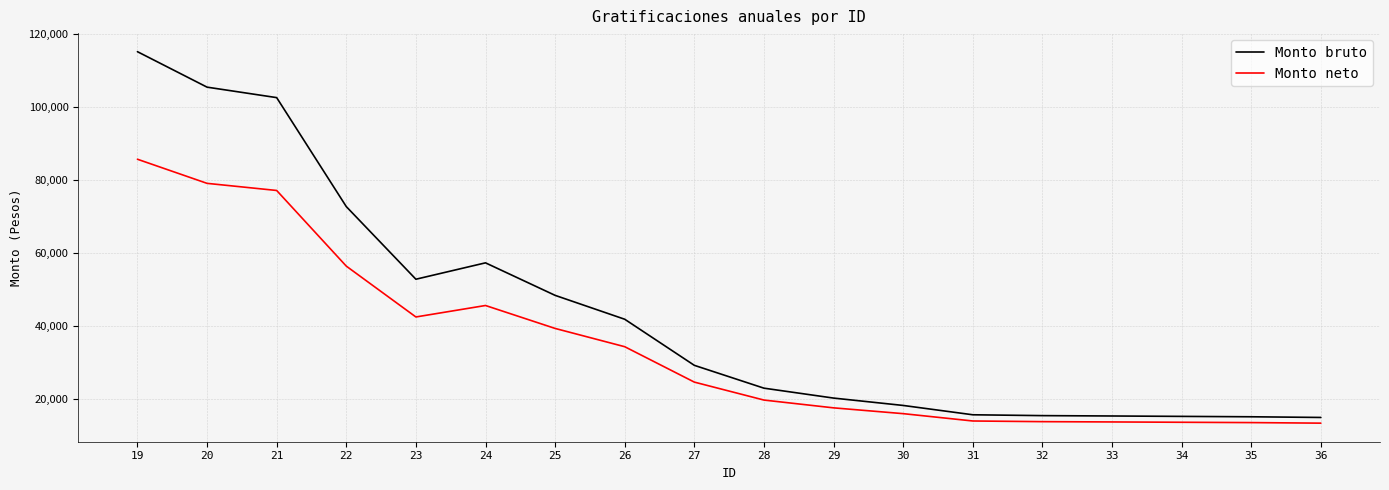

What is the smallest value displayed?

13478.3